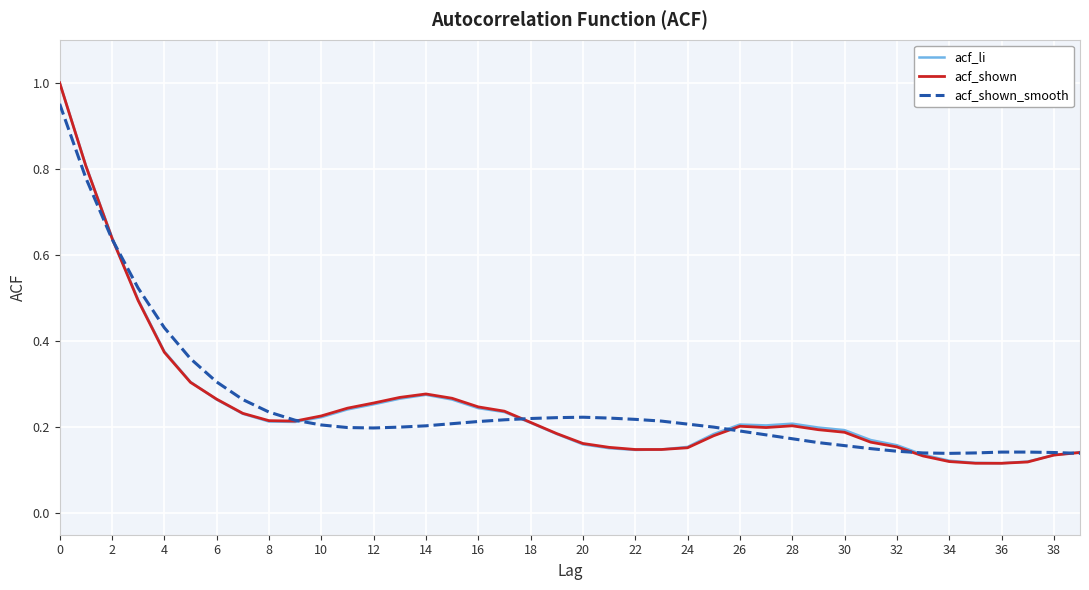

What are all the series names shown in the legend?

acf_li, acf_shown, acf_shown_smooth